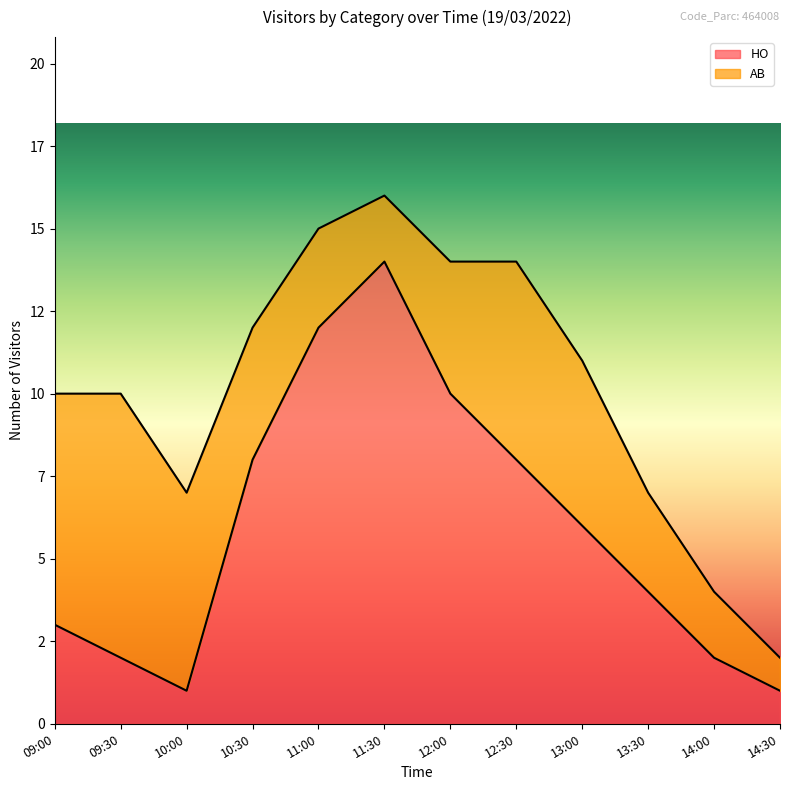

Approximately how many times larger is the value at 10:30 compared to 09:00?

2.7